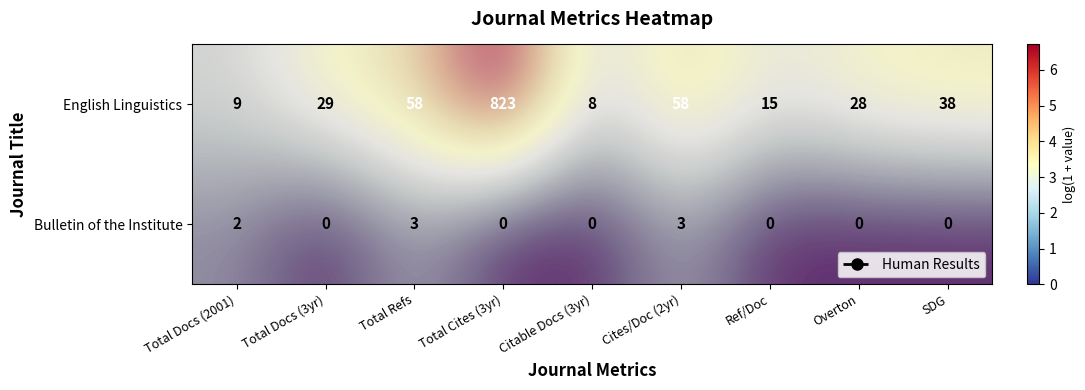

True or false: English Linguistics has a value of 1.0 at Ref/Doc.

False